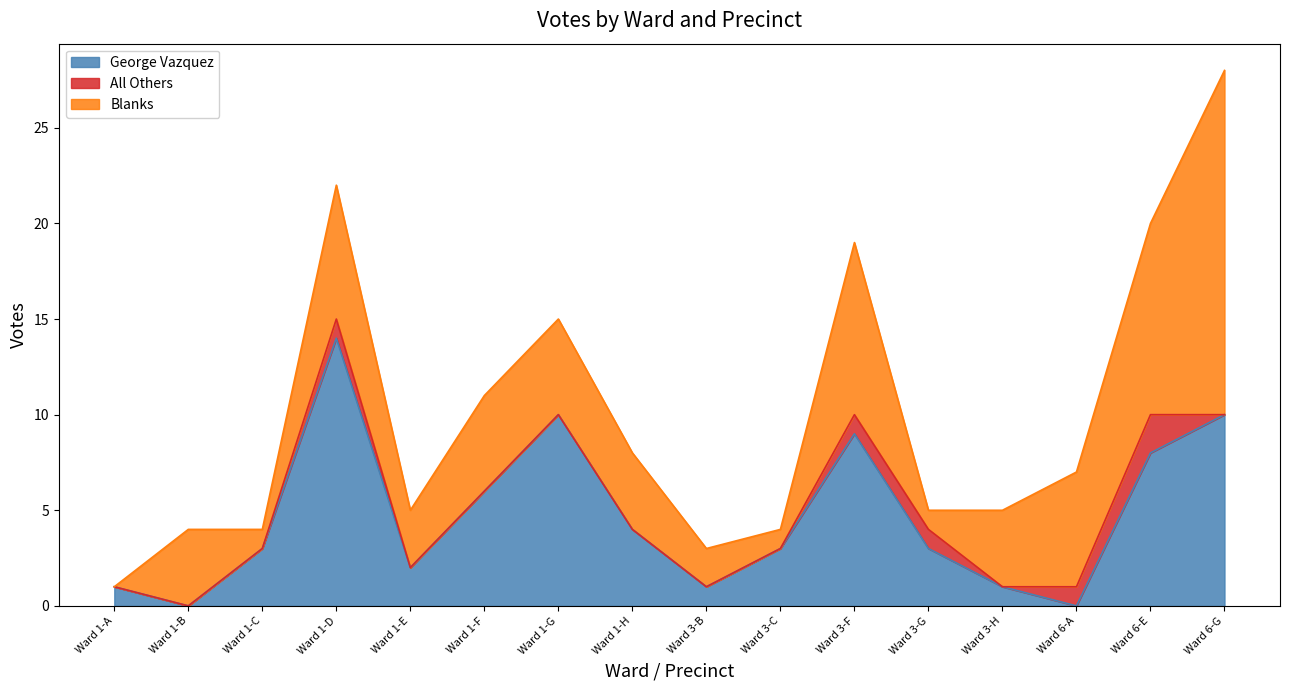

The George Vazquez series shows 9 at Ward 6-A. True or false?

False